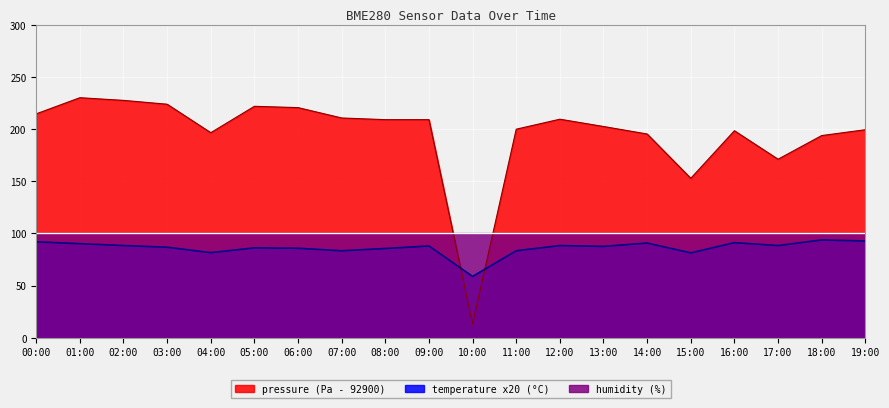

What is the label of the 2nd point from the right?

18:00